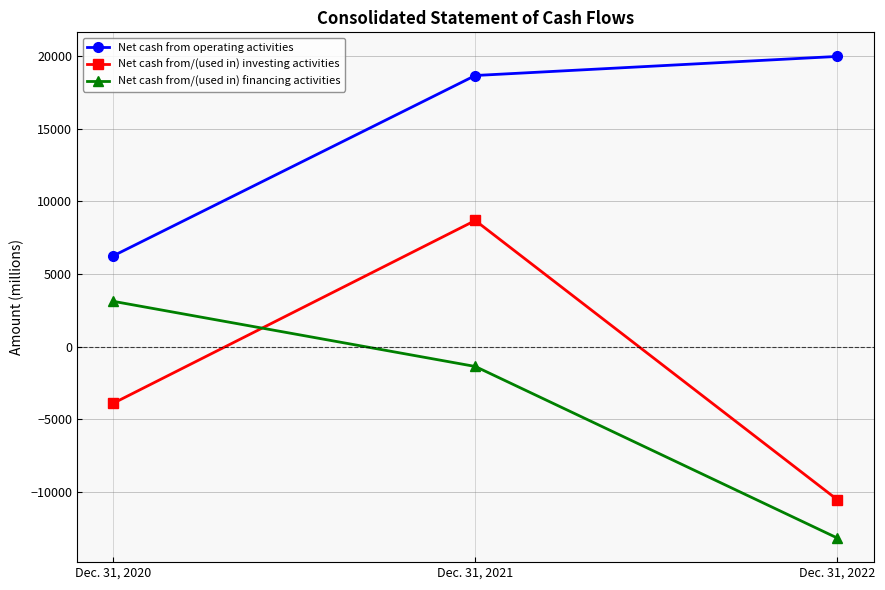

Which series changed the most between Dec. 31, 2020 and Dec. 31, 2021?

Net cash from/(used in) investing activities